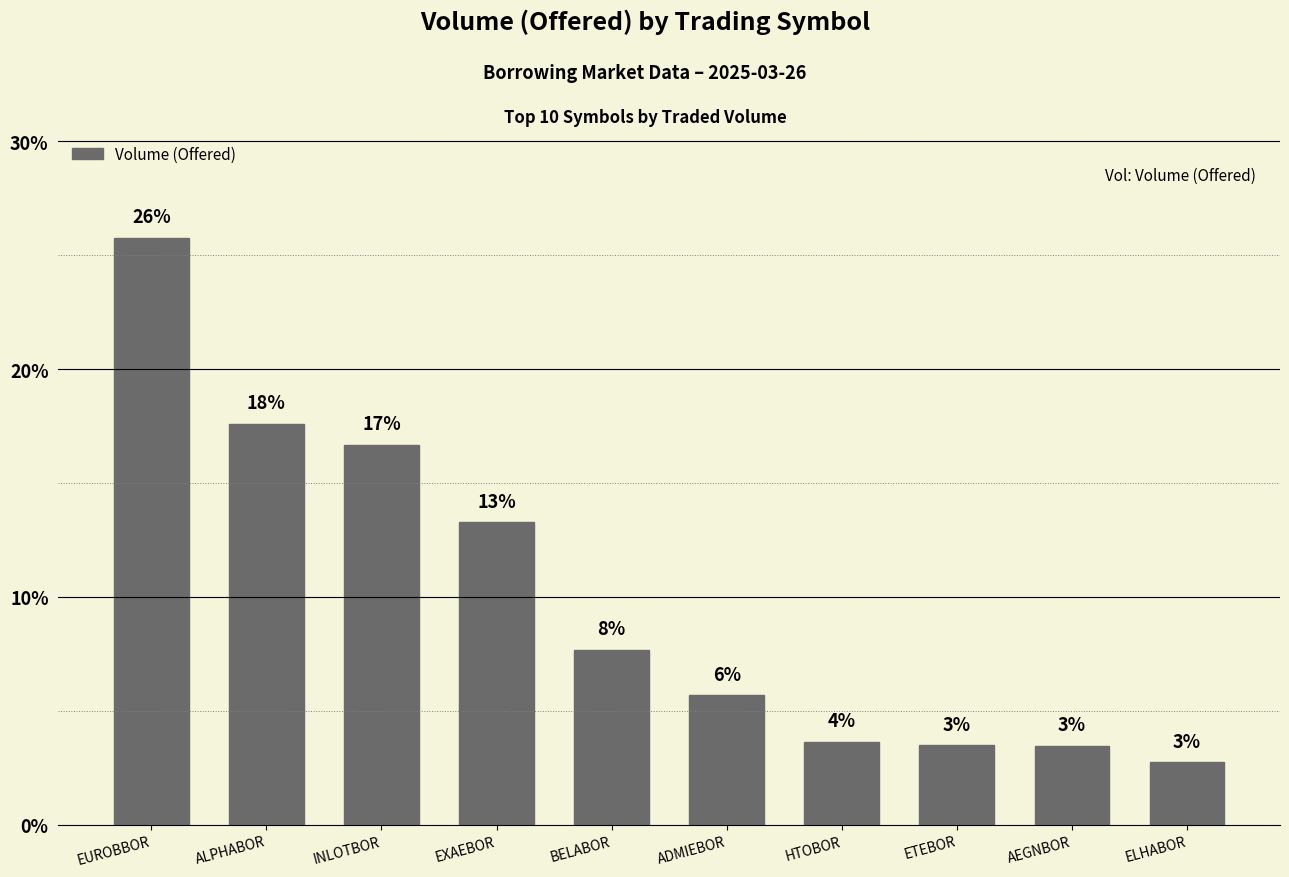

Reading right to left, what are all the values shown in this chart?

ELHABOR=132042	AEGNBOR=166746	ETEBOR=168129	HTOBOR=175260	ADMIEBOR=272575	BELABOR=368789	EXAEBOR=638058	INLOTBOR=802339	ALPHABOR=846279	EUROBBOR=1239373